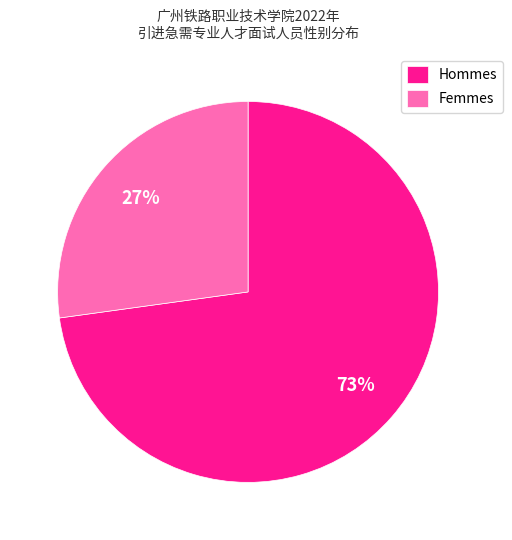

What is the smallest slice in the pie chart?

Femmes